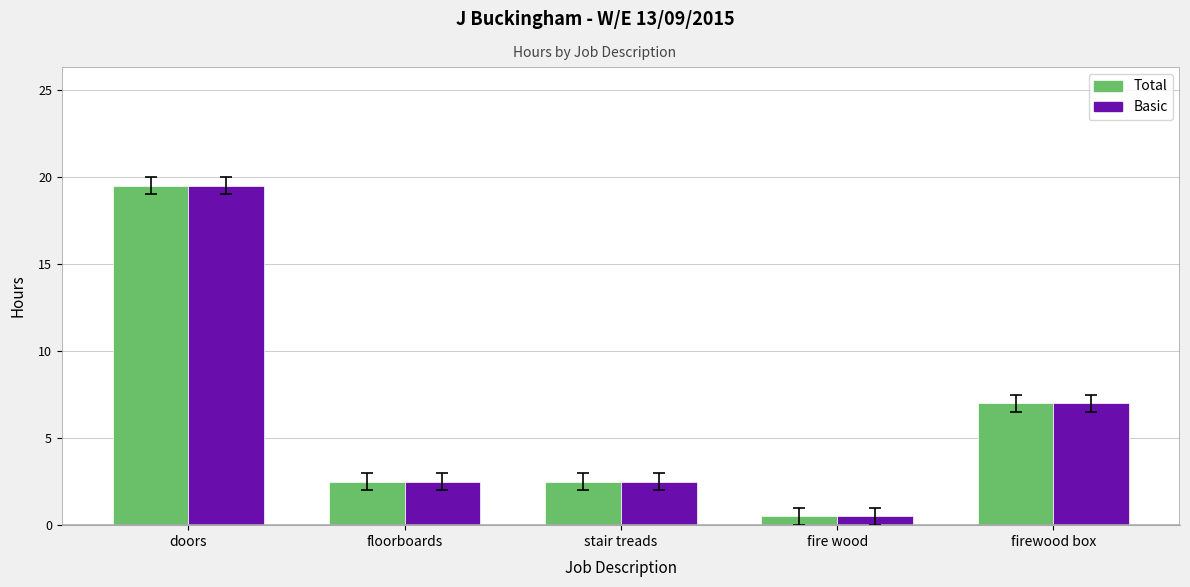

True or false: Total has a value of 0.5 at fire wood.

True